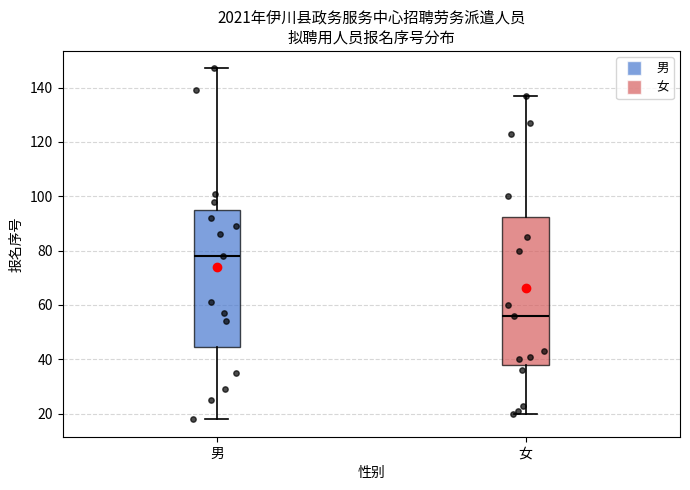

Reading left to right, transcribe this box plot: for each box, give where its median line is, the range the box spans, and where its two whiskers end, as read against the y-axis. The values are not printed on the chart, so give them approximately, as read against the axis.

男: median 78, box 44 to 96, whiskers 18 to 148
女: median 56, box 38 to 92, whiskers 20 to 138